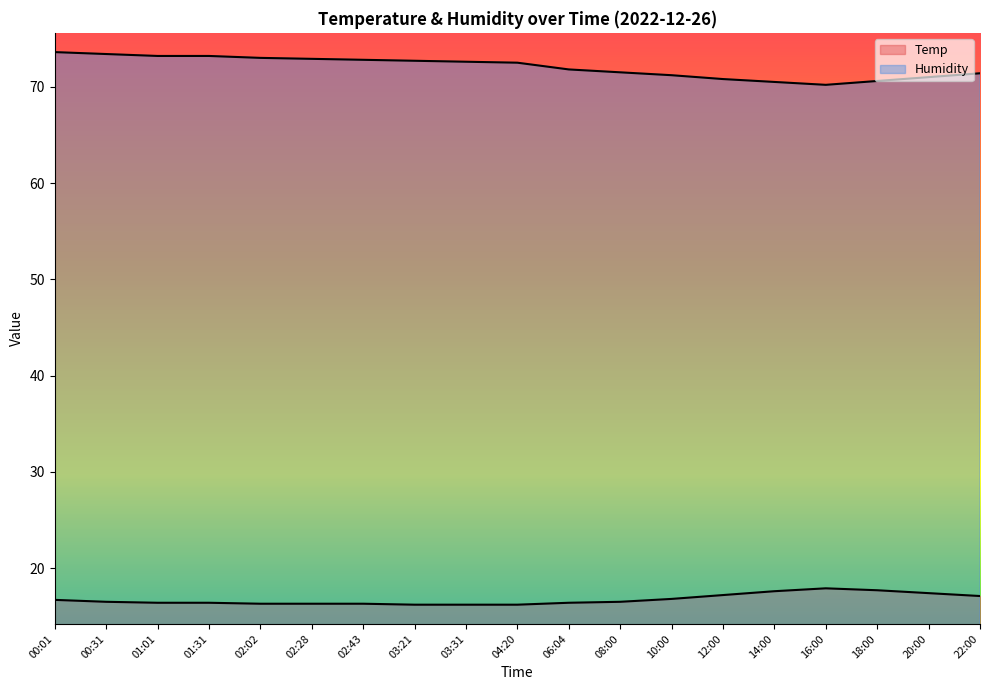

Which series has the widest spread of values?

Humidity